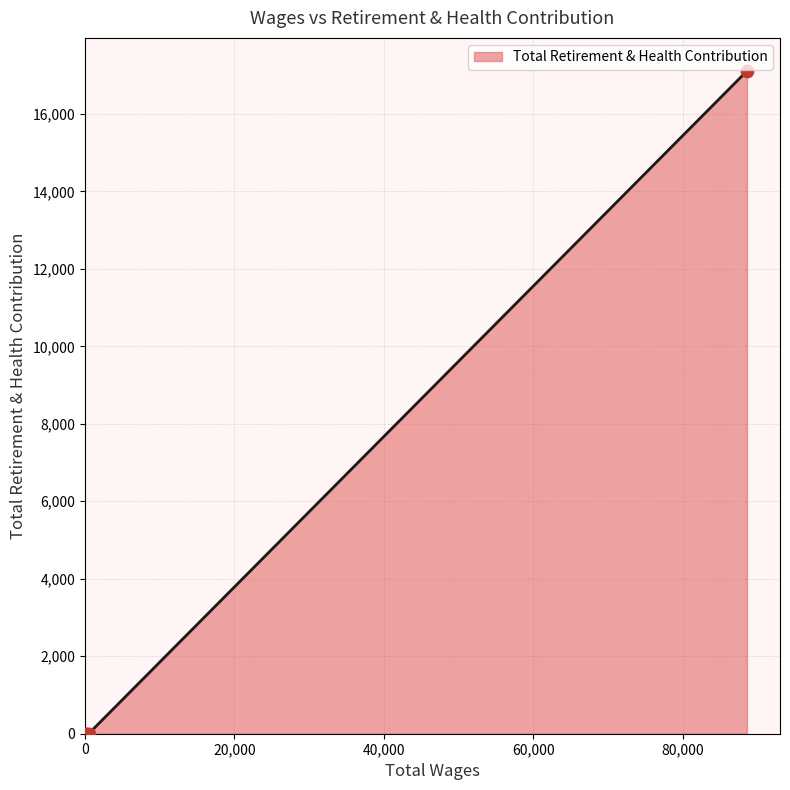

What is the difference between the maximum and minimum values?

17107